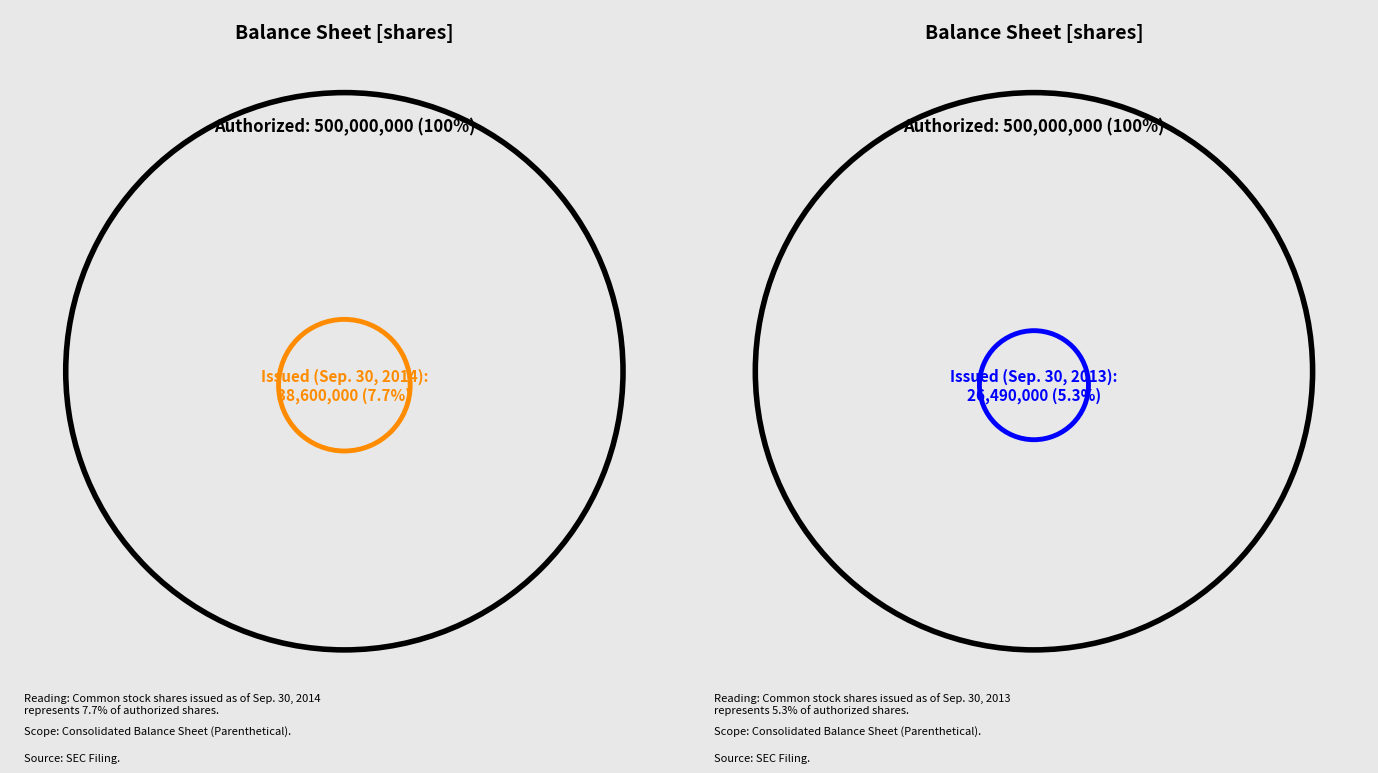

Which slice is the smallest?

Sep. 30, 2013